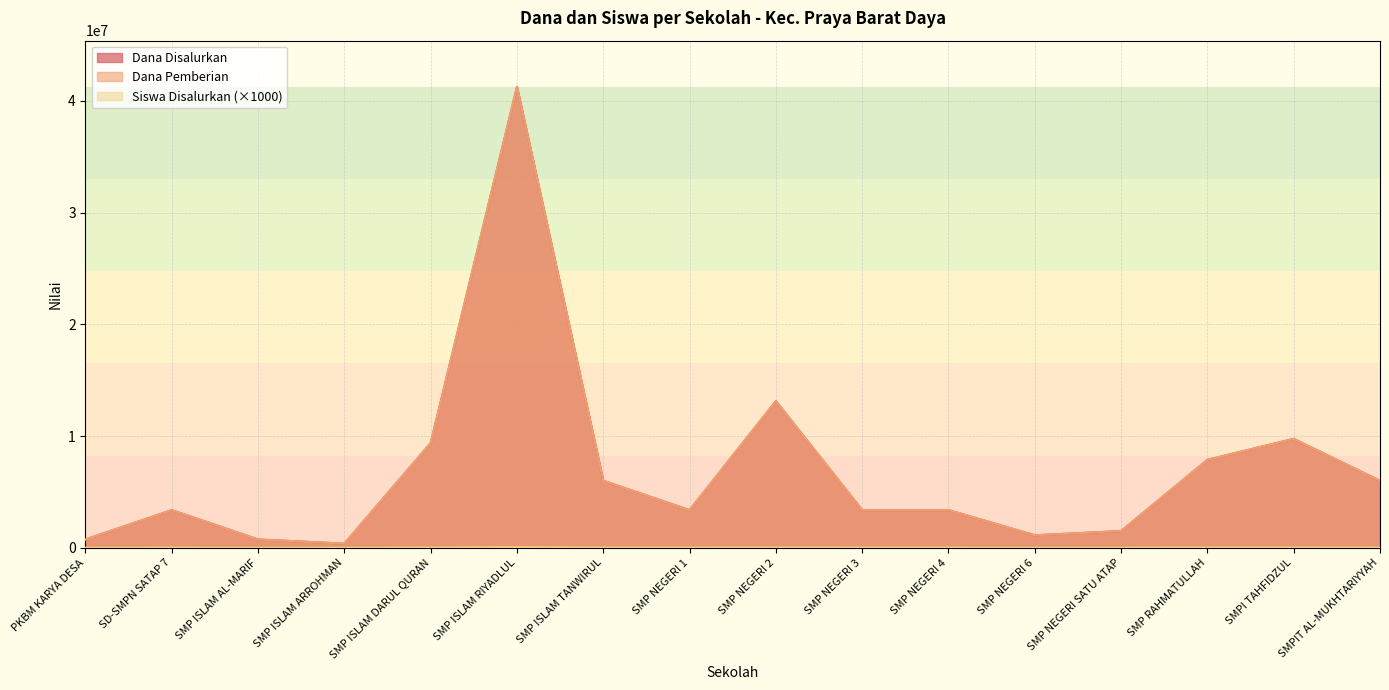

At which label does Siswa Disalurkan first exceed 9000?

SMP ISLAM DARUL QURAN